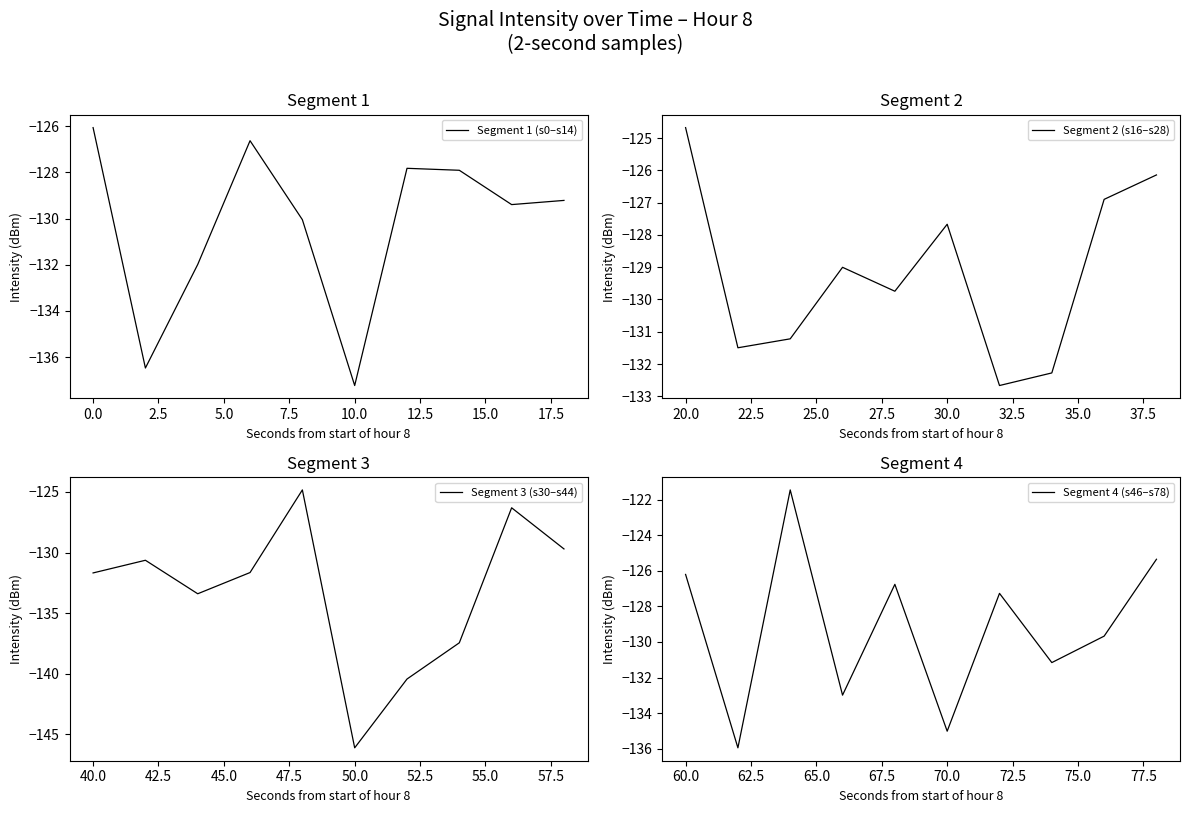

At which label is Segment 2 (s16–s28) closest to -128?

30.0